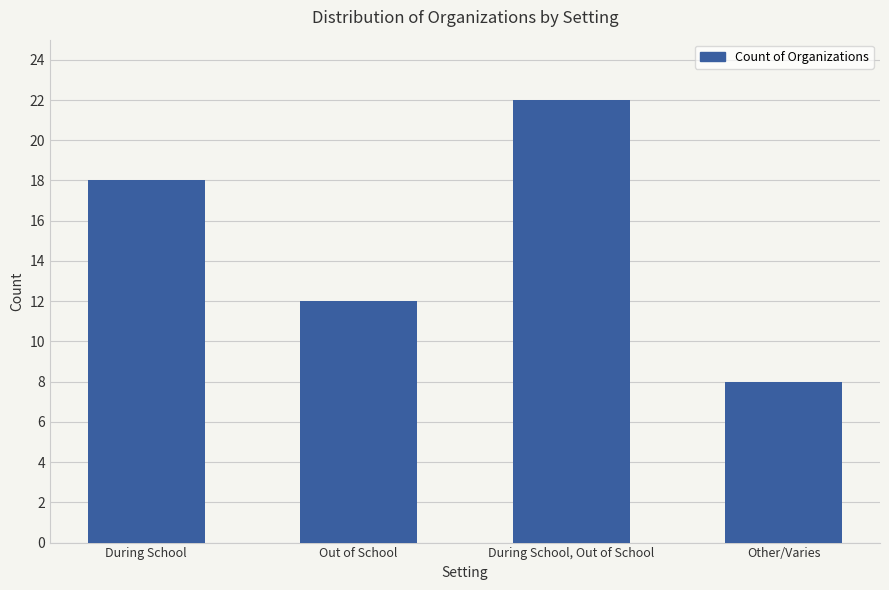

The value at During School, Out of School is 22. True or false?

True